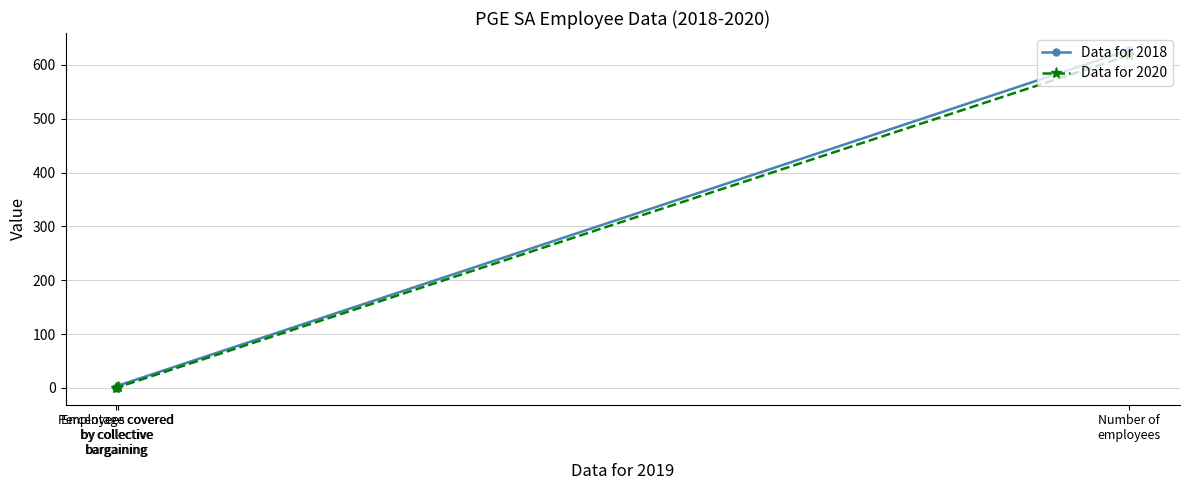

At which category is the sum across all series the highest?

Number of
employees